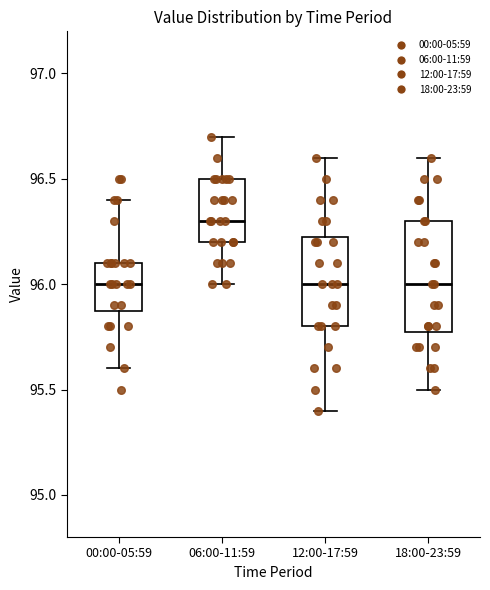

Which box is the tallest, from its lower edge to its upper edge?

18:00-23:59